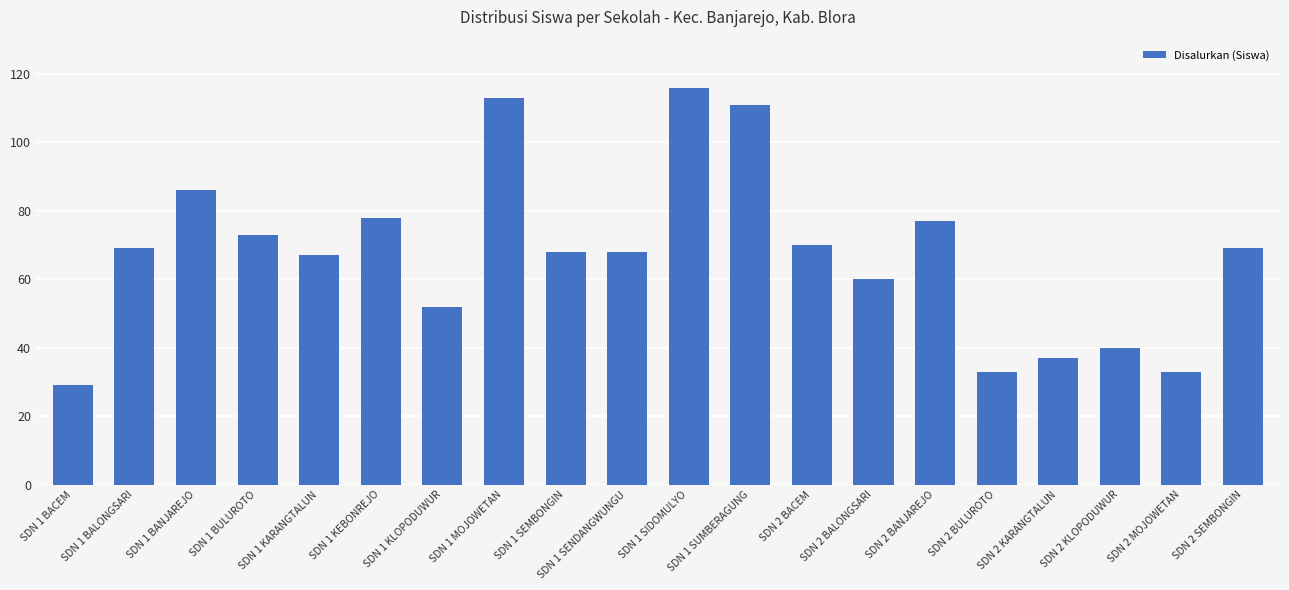

What is the label of the 13th bar from the right?

SDN 1 MOJOWETAN